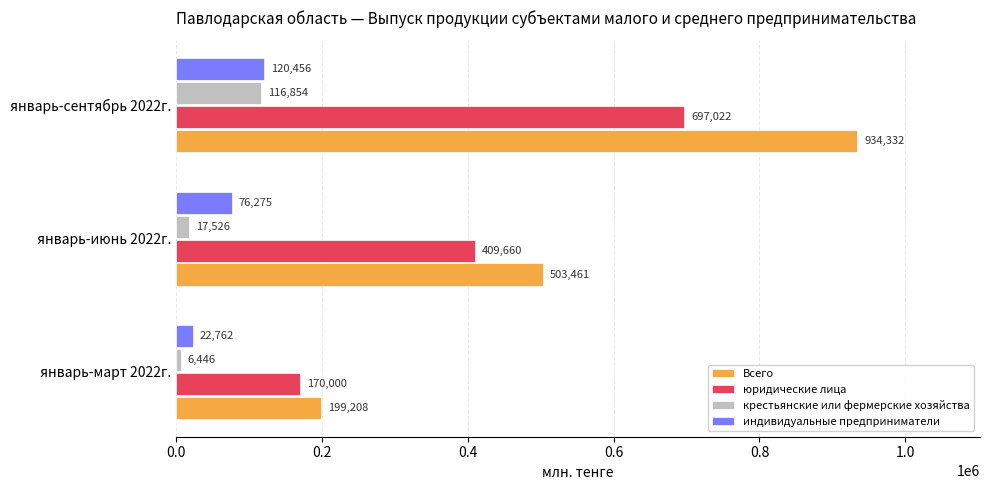

The value of крестьянские или фермерские хозяйства at январь-сентябрь 2022г. is 116854. True or false?

True